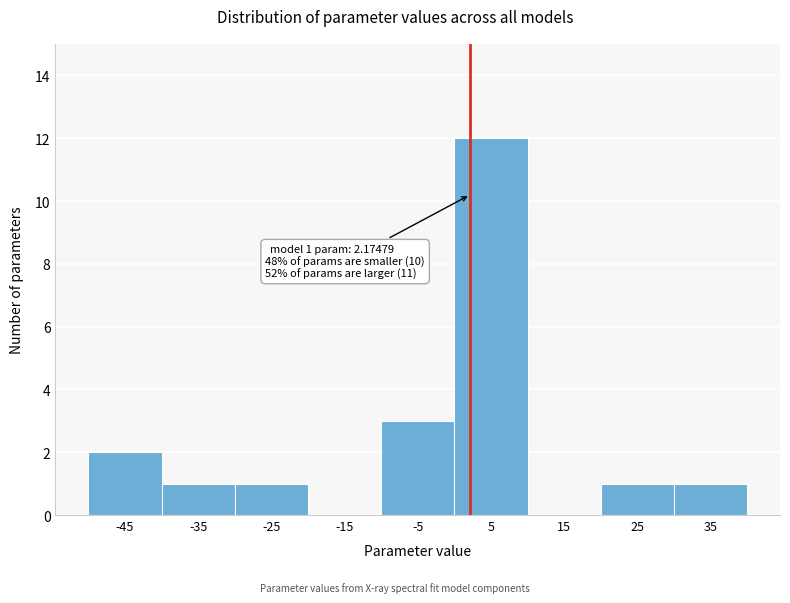

Over which range of the x-axis is the bar tallest?

0 to 10